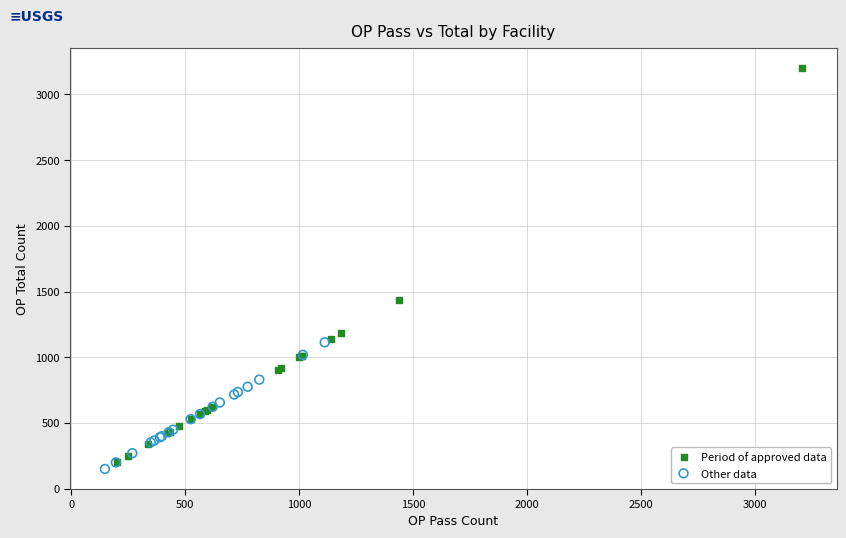

Which series reaches the maximum Y coordinate?

Period of approved data